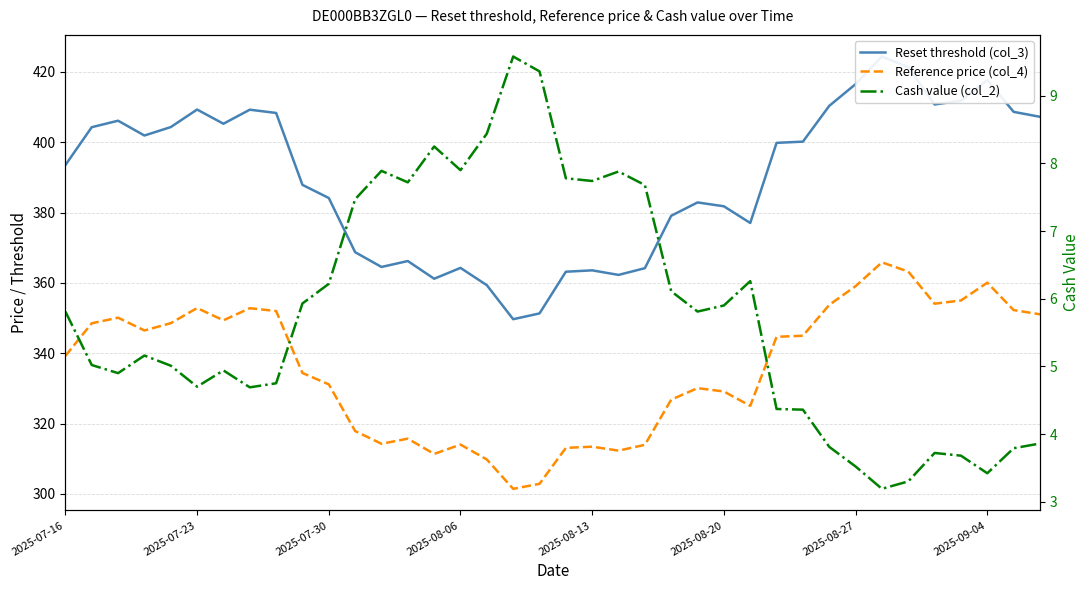

What position from the left is 24?

25